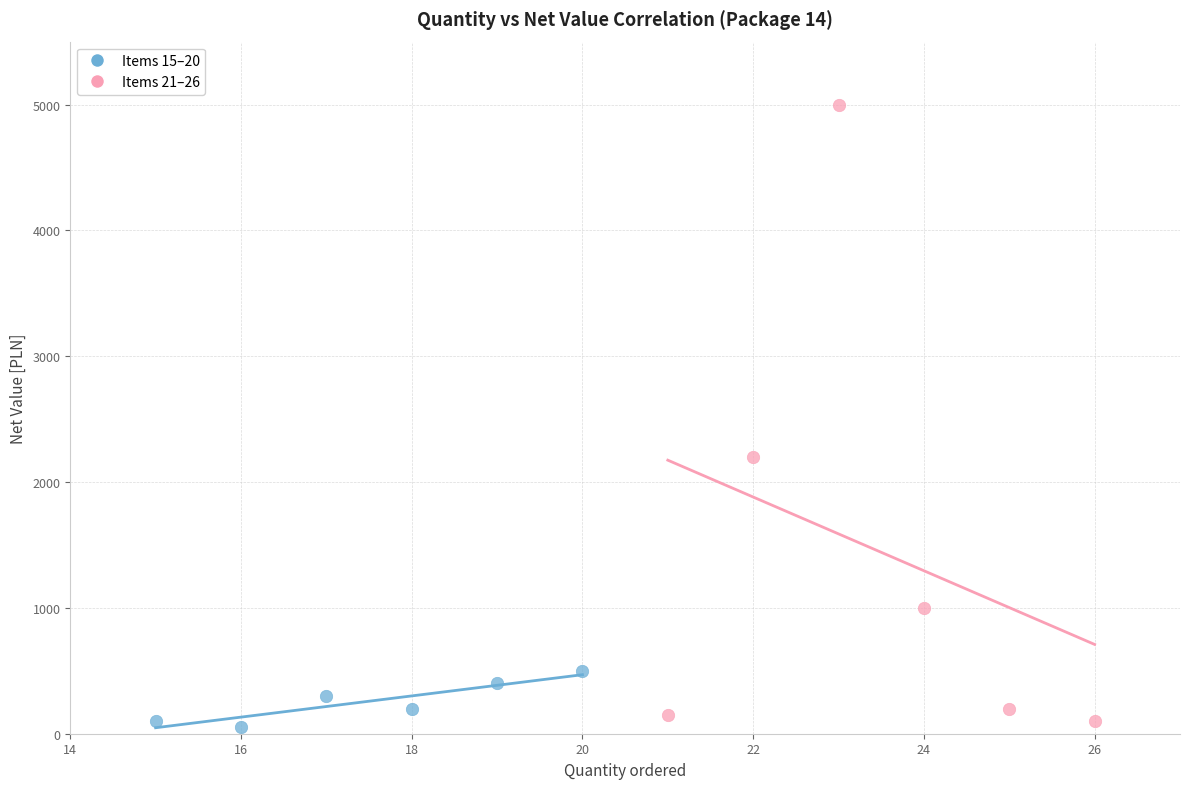

Which series contains the highest Y value?

Items 21–26